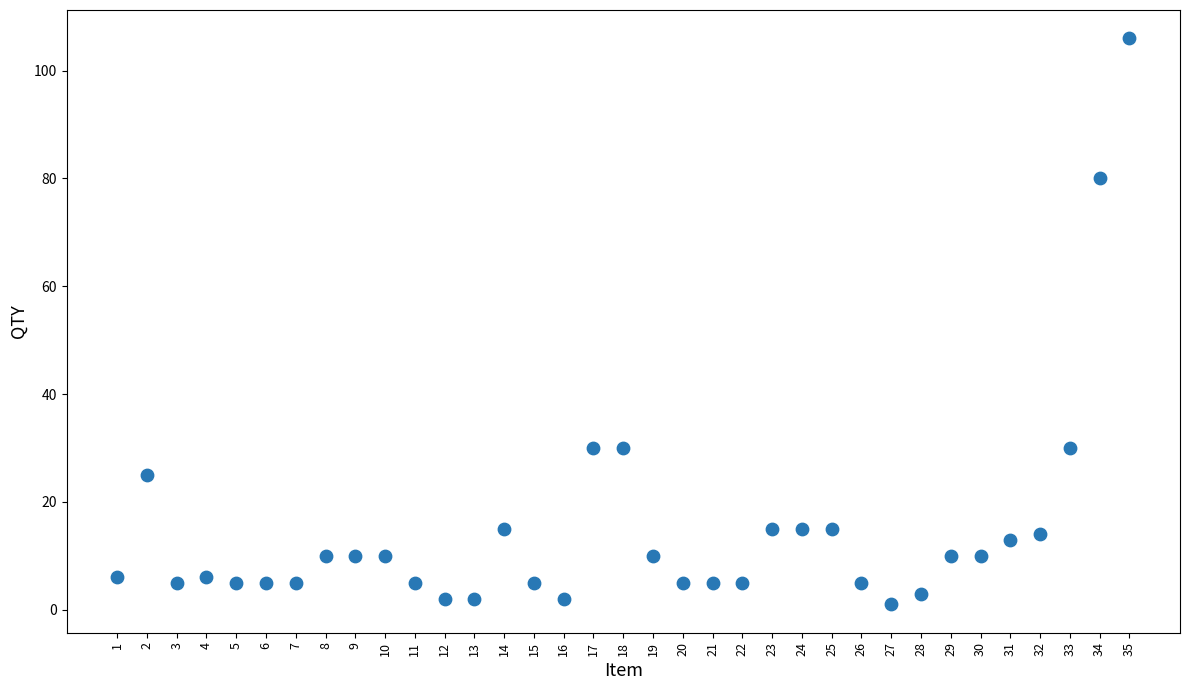

What is the range of X values (max minus min)?

34